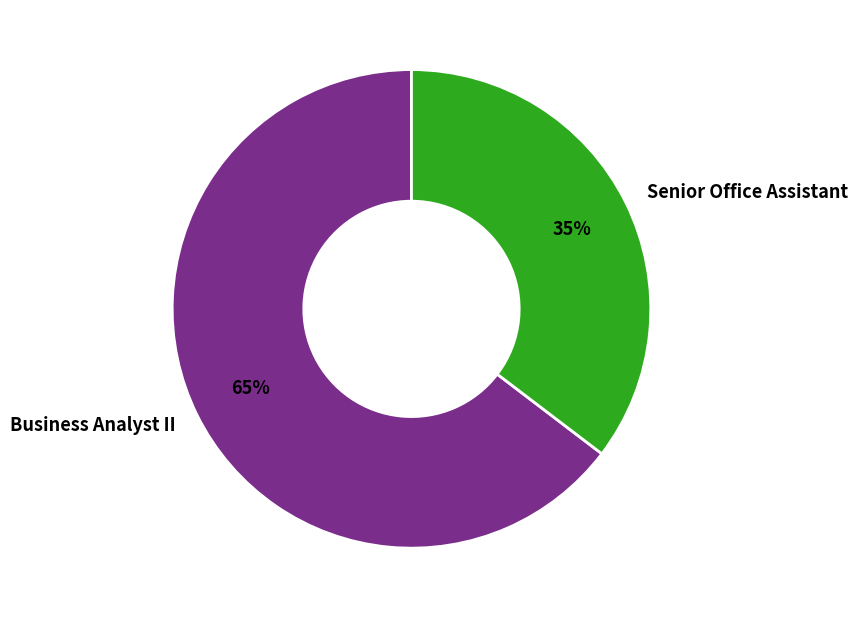

To the nearest percent, what portion does Senior Office Assistant represent?

35%